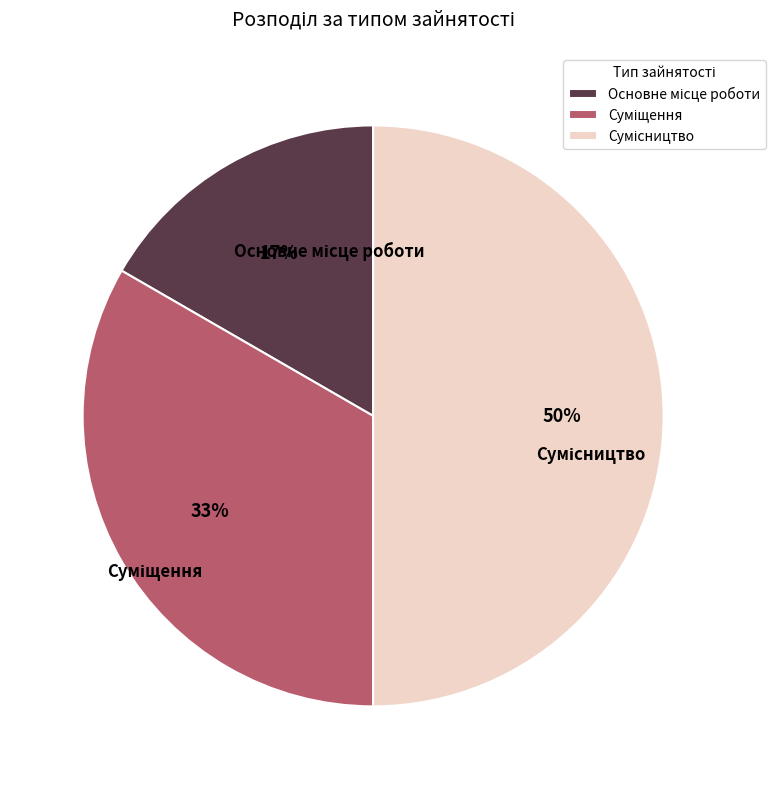

To the nearest percent, what is the difference between the largest and smallest slice percentages?

33%